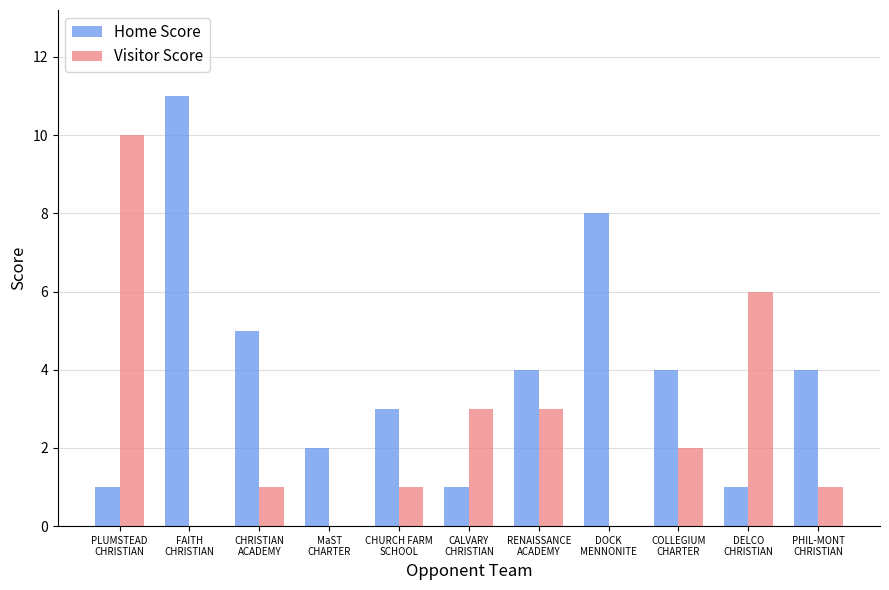

Where does the Visitor Score series first go above 1?

PLUMSTEAD
CHRISTIAN